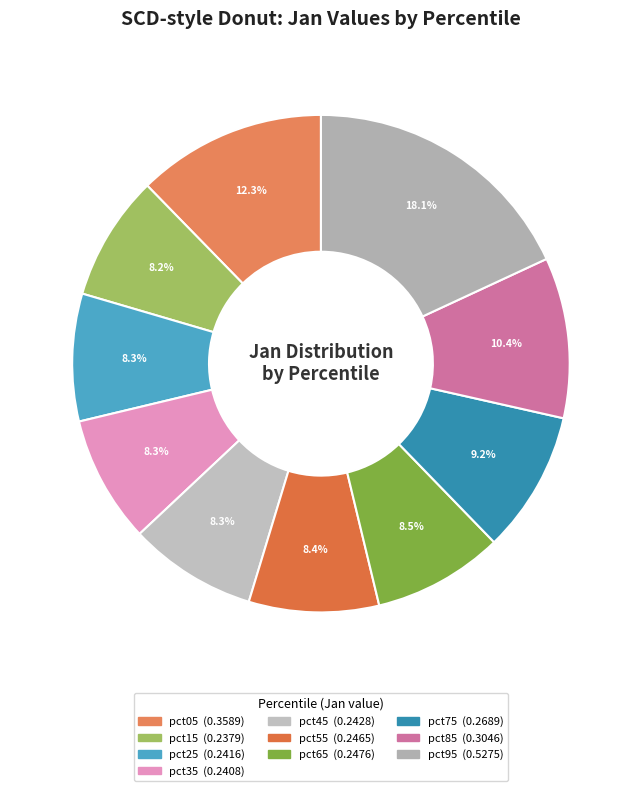

How many slices are in this pie chart?

10